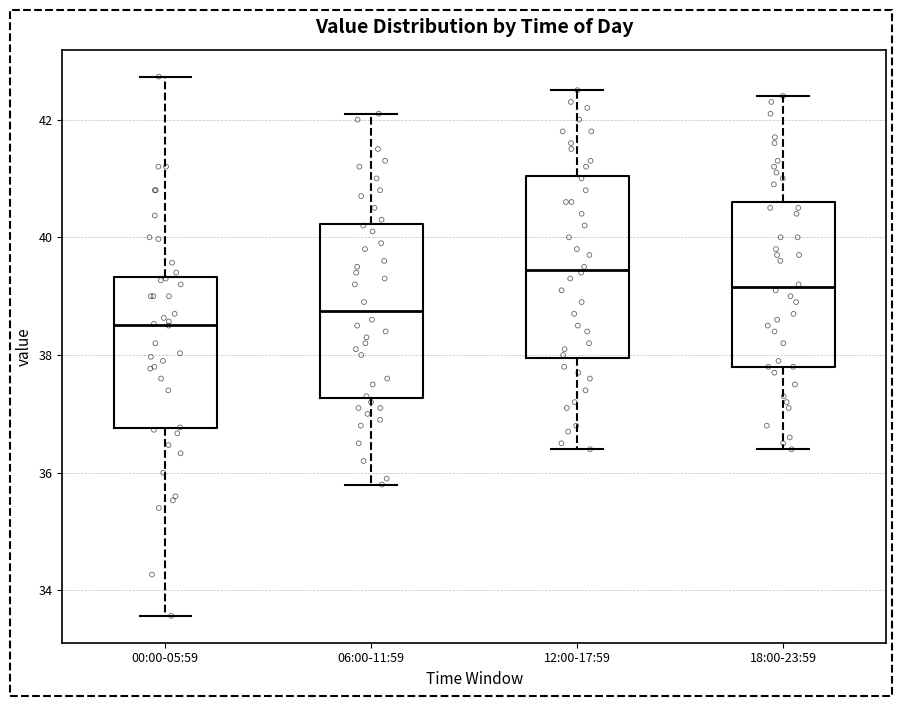

Which box has the lowest median line?

00:00-05:59